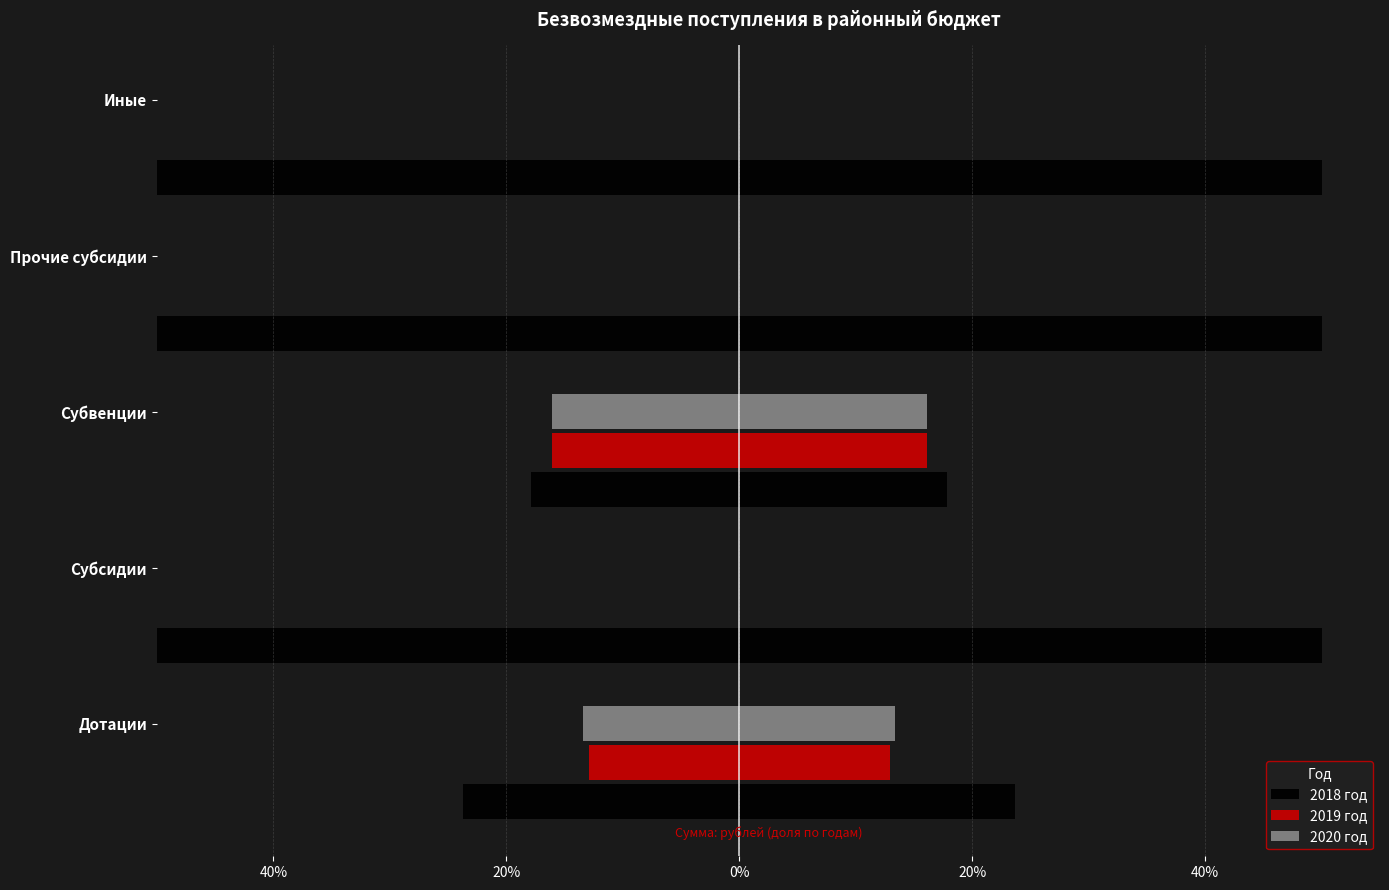

What is the difference between the second highest and second lowest values in the 2018 год series?

52.6